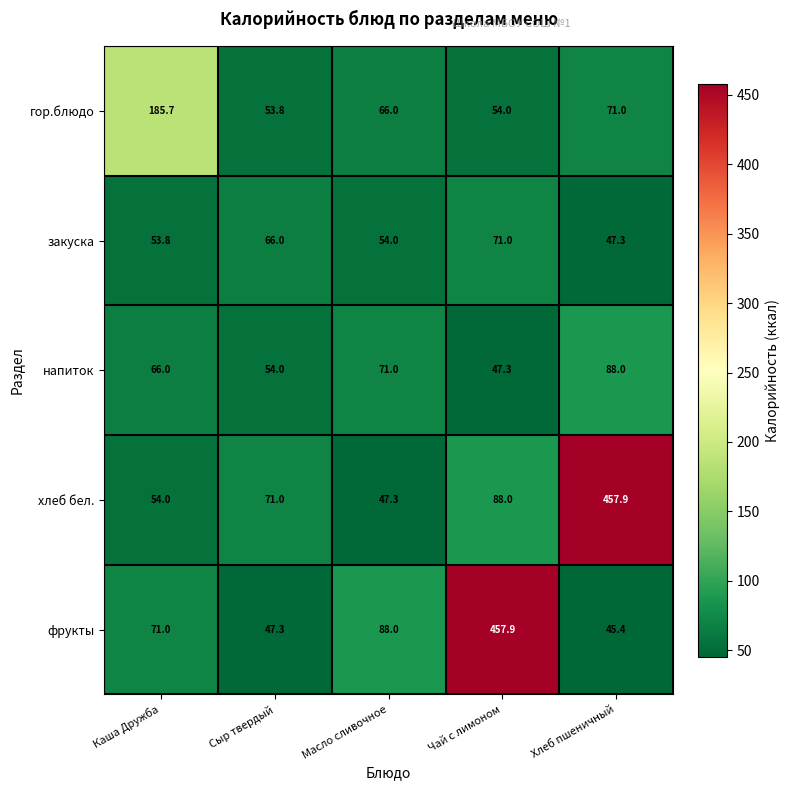

Count the number of data series in this chart.

5